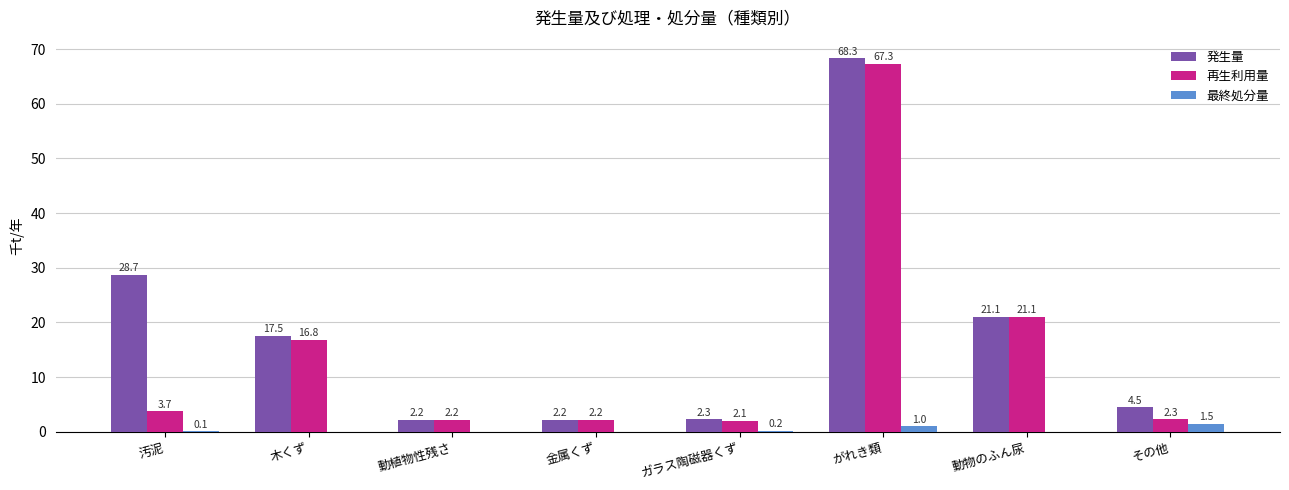

Which series changed the most between 汚泥 and 金属くず?

発生量